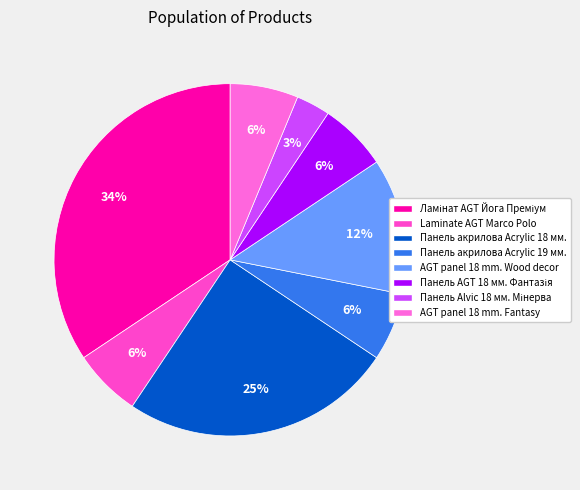

How many slices are in this pie chart?

8